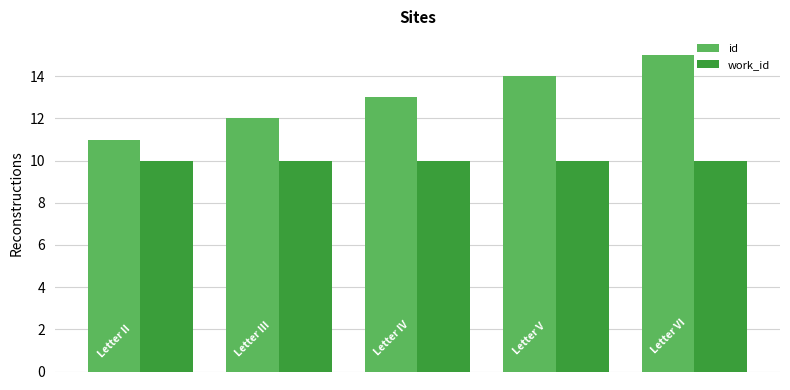

Which series has the widest spread of values?

id